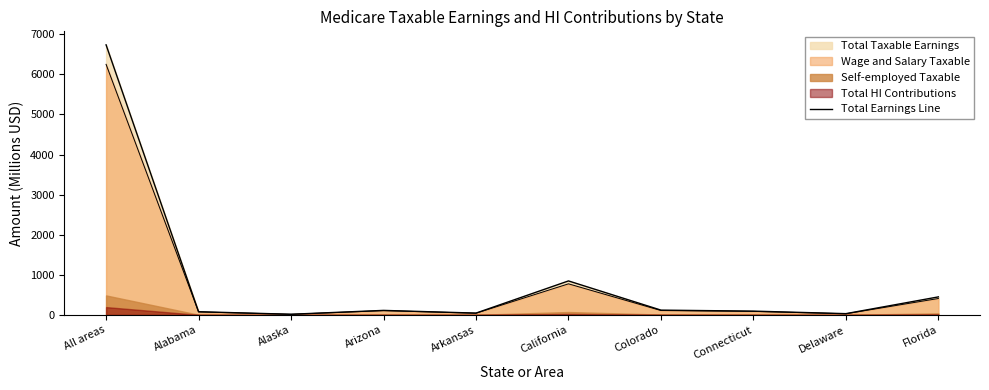

What is the sum of the values at All areas and Arkansas?

6780.4